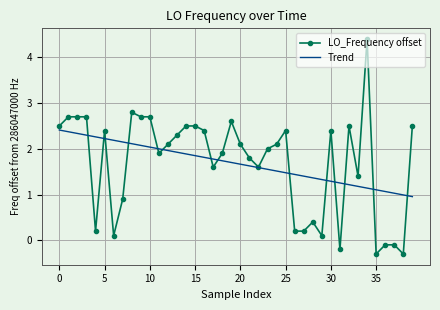

List the series in order of their peak value, highest first.

LO_Frequency offset, Trend